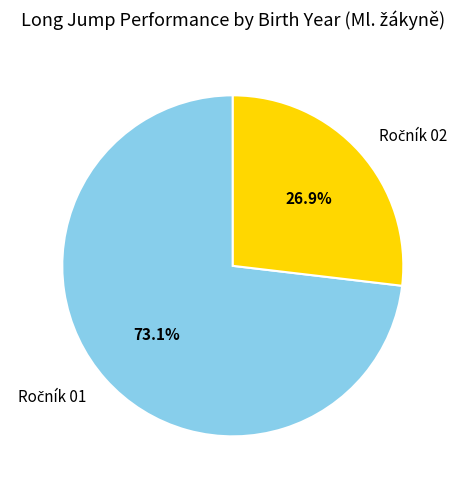

Does any single category account for the majority?

Yes